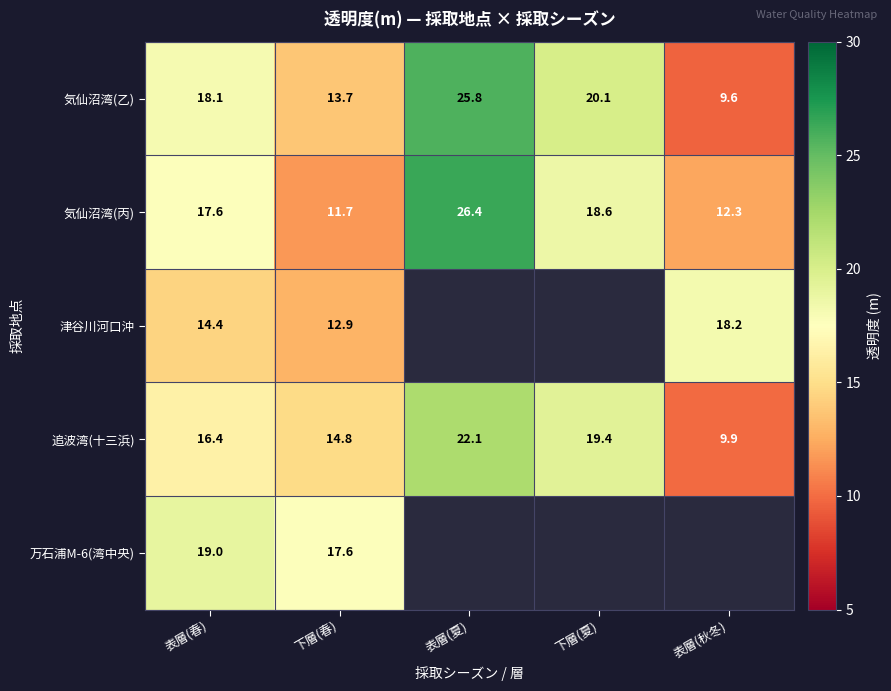

At which label does 追波湾(十三浜) first exceed 16?

表層(春)